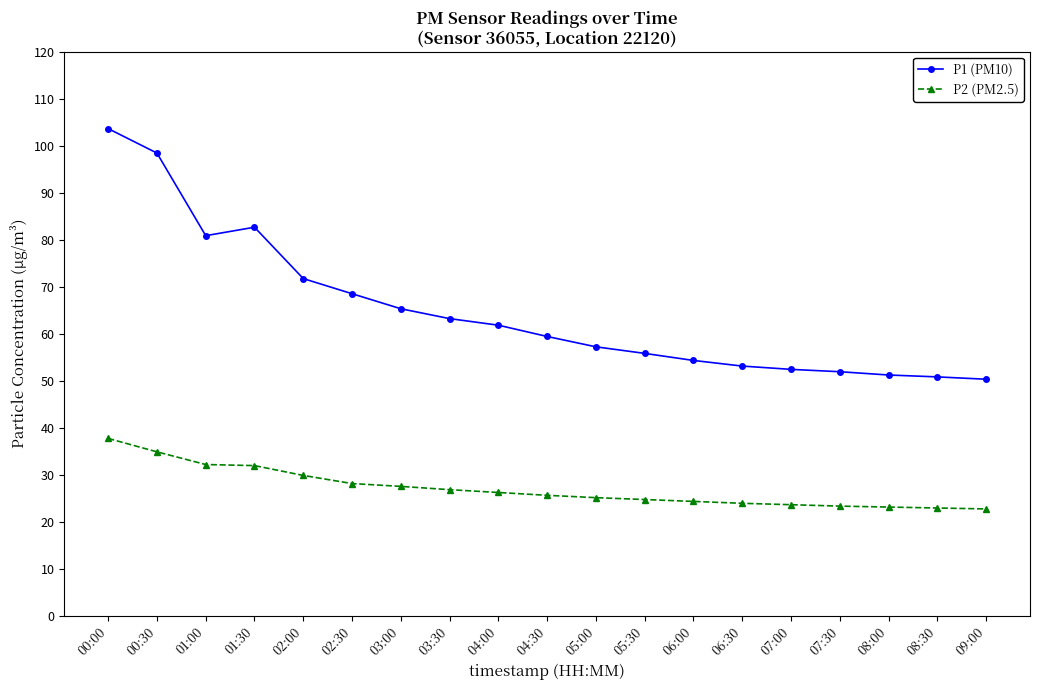

At which label does P2 (PM2.5) reach its peak?

00:00